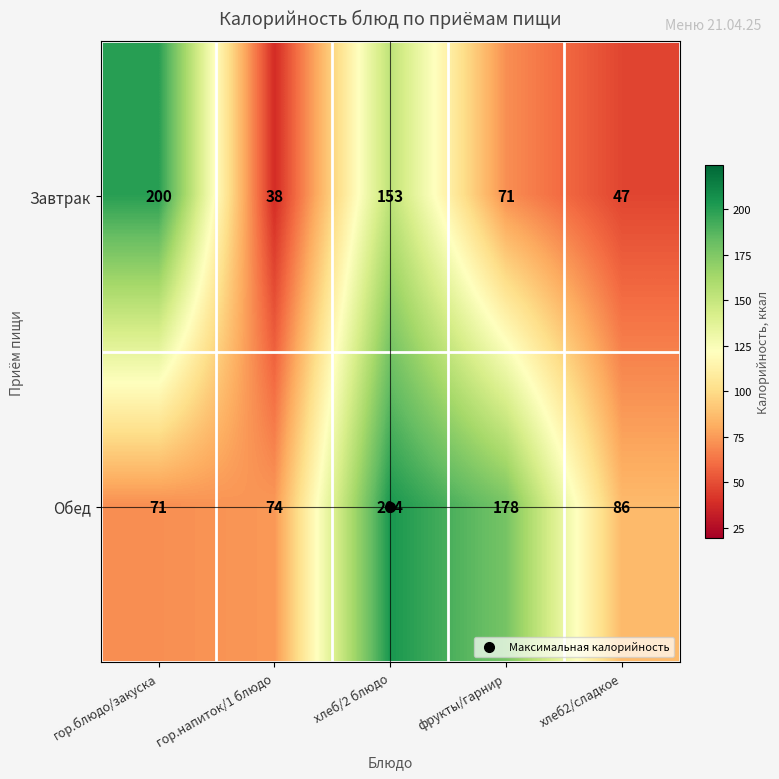

What is the difference between the maximum and minimum values in the Обед series?

133